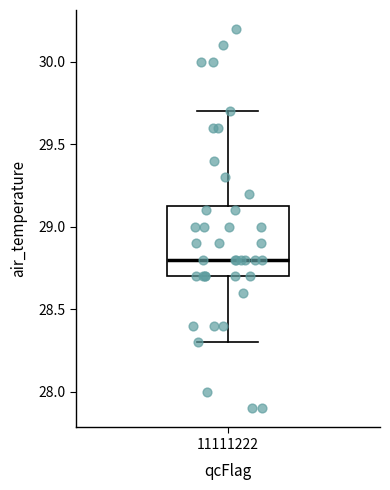

Where does the upper whisker of the box at x = 11111222 end on the y-axis? The values are not printed on the chart, so give them approximately, as read against the axis.

29.70